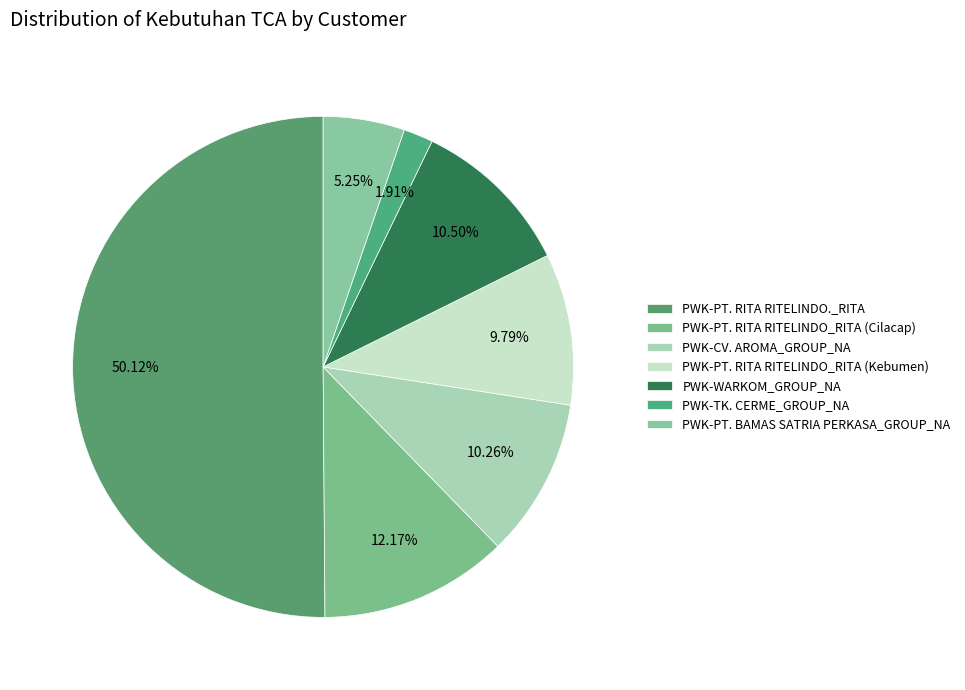

Approximately how many times larger is the value at PWK-TK. CERME_GROUP_NA compared to PWK-WARKOM_GROUP_NA?

0.2